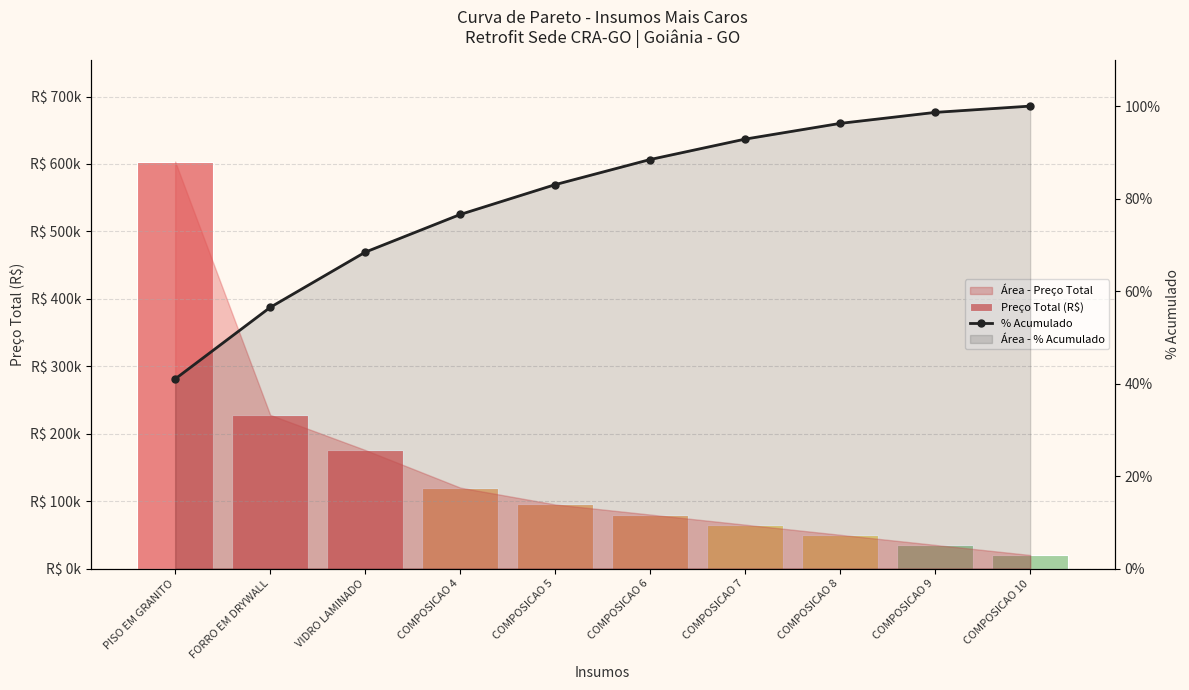

What position from the left is COMPOSICAO 4?

4